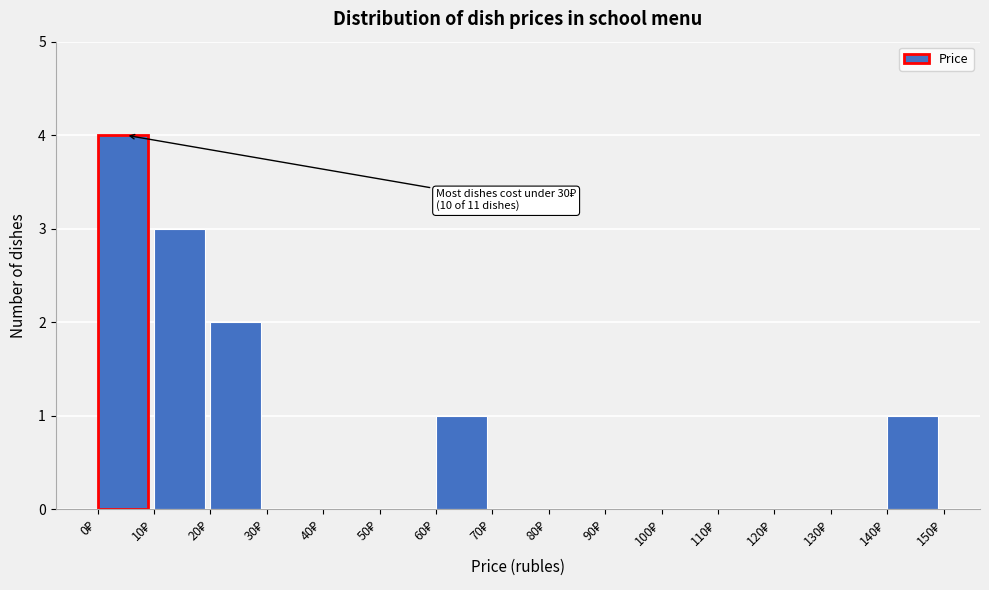

Over which range of the x-axis is the bar tallest?

0 to 10